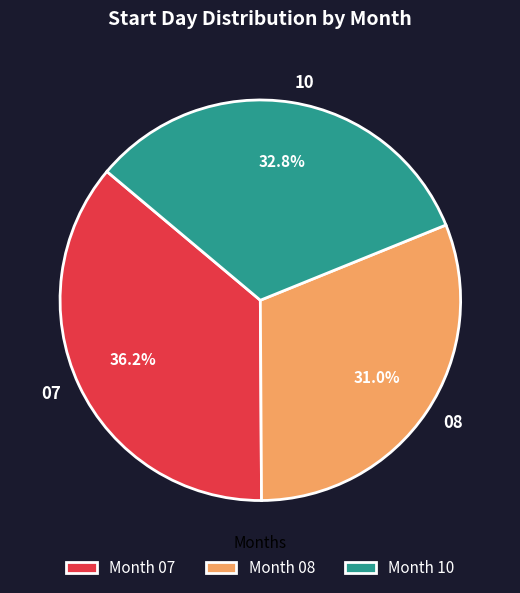

How many segments does this pie chart have?

3